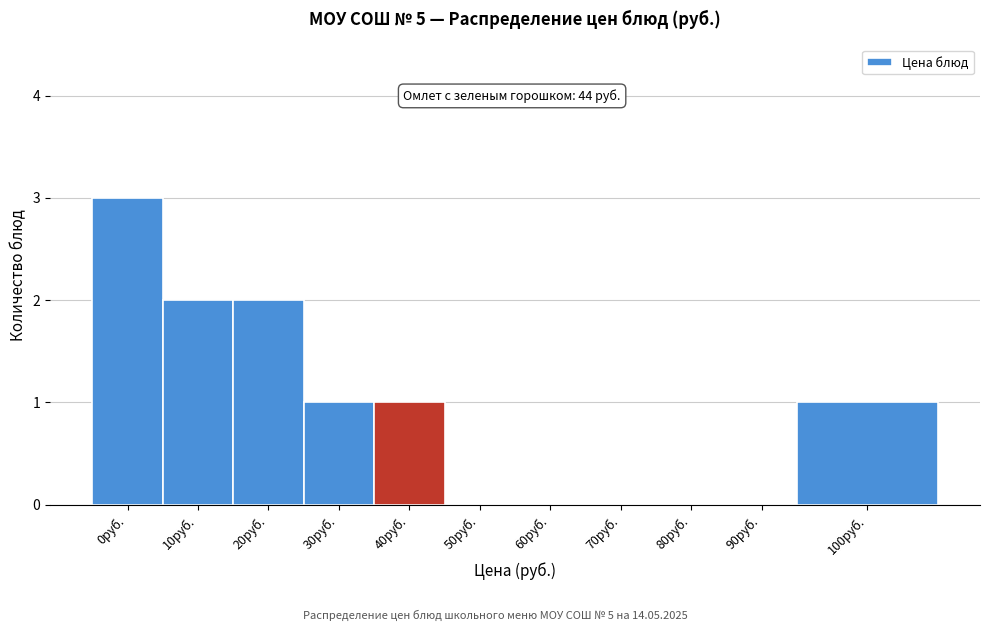

Reading left to right, extract all data points from this chart.

0руб.=3	10руб.=2	20руб.=2	30руб.=1	40руб.=1	50руб.=0	60руб.=0	70руб.=0	80руб.=0	90руб.=0	100руб.=1